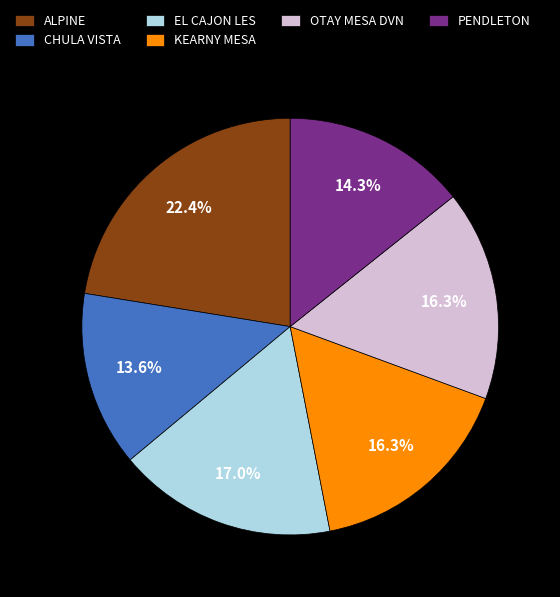

What is the smallest slice in the pie chart?

CHULA VISTA